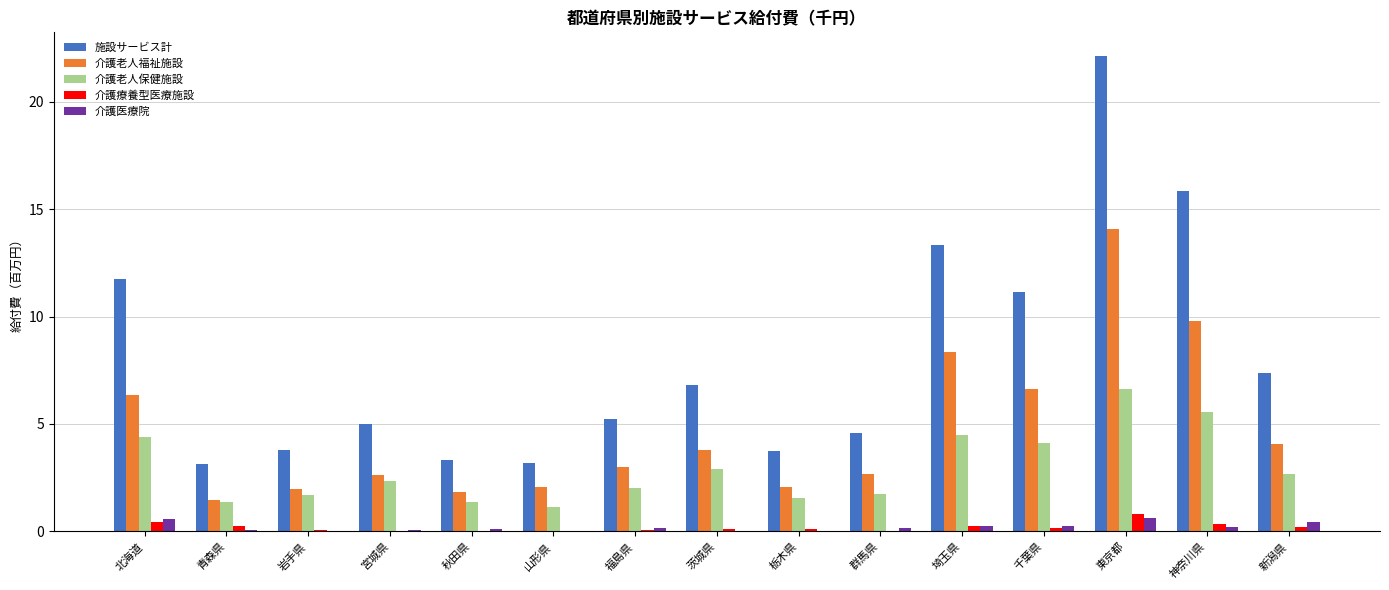

The 施設サービス計 series shows 15.9 at 神奈川県. True or false?

True